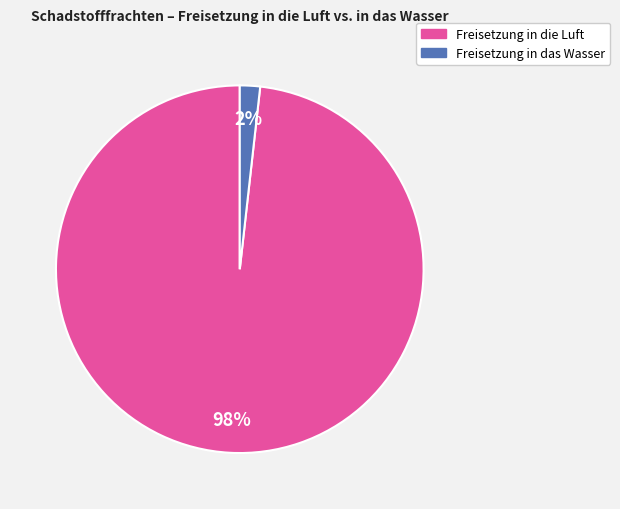

Is there any slice that represents more than half of the pie?

Yes